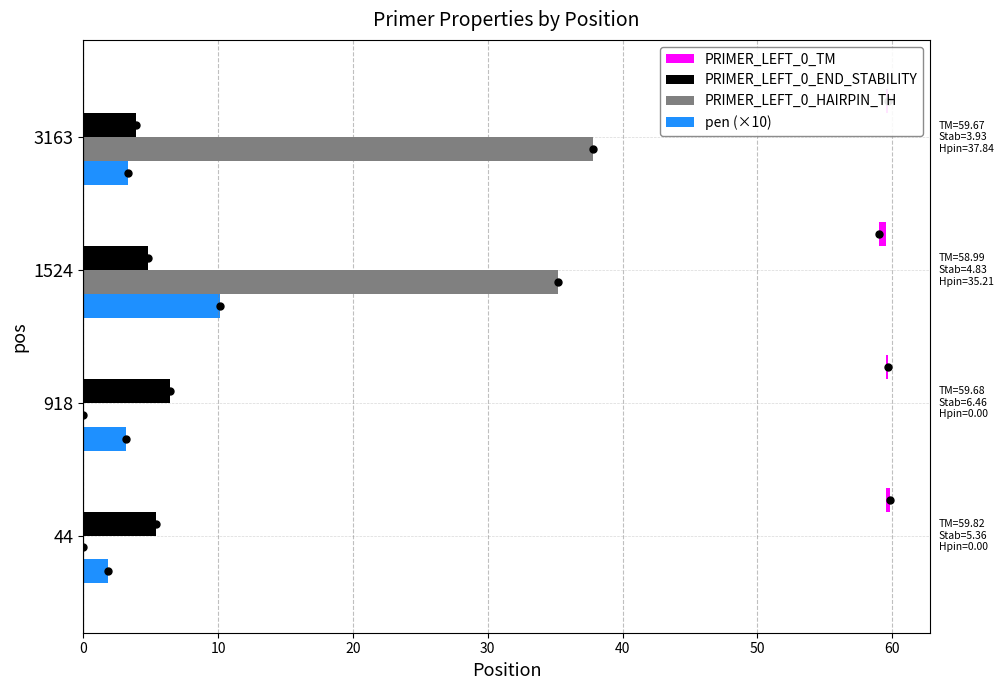

How many bars are there in total?

16